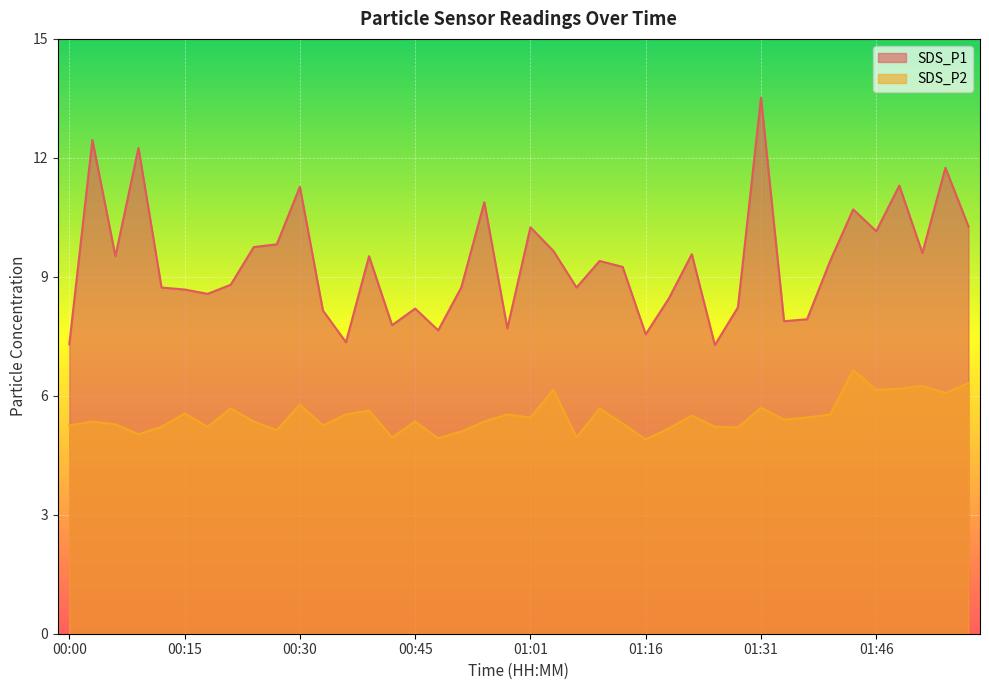

What is the sum of all SDS_P2 values?

219.7